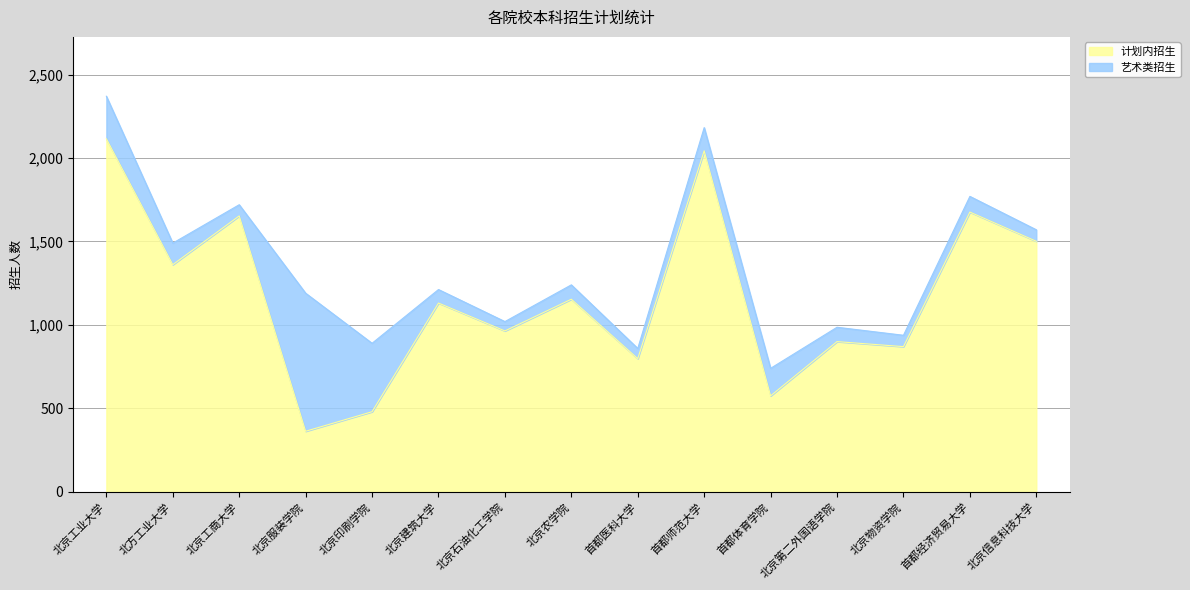

Rank the categories by value from lowest to highest.

北京服装学院, 北京印刷学院, 首都体育学院, 首都医科大学, 北京物资学院, 北京第二外国语学院, 北京石油化工学院, 北京建筑大学, 北京农学院, 北方工业大学, 北京信息科技大学, 北京工商大学, 首都经济贸易大学, 首都师范大学, 北京工业大学